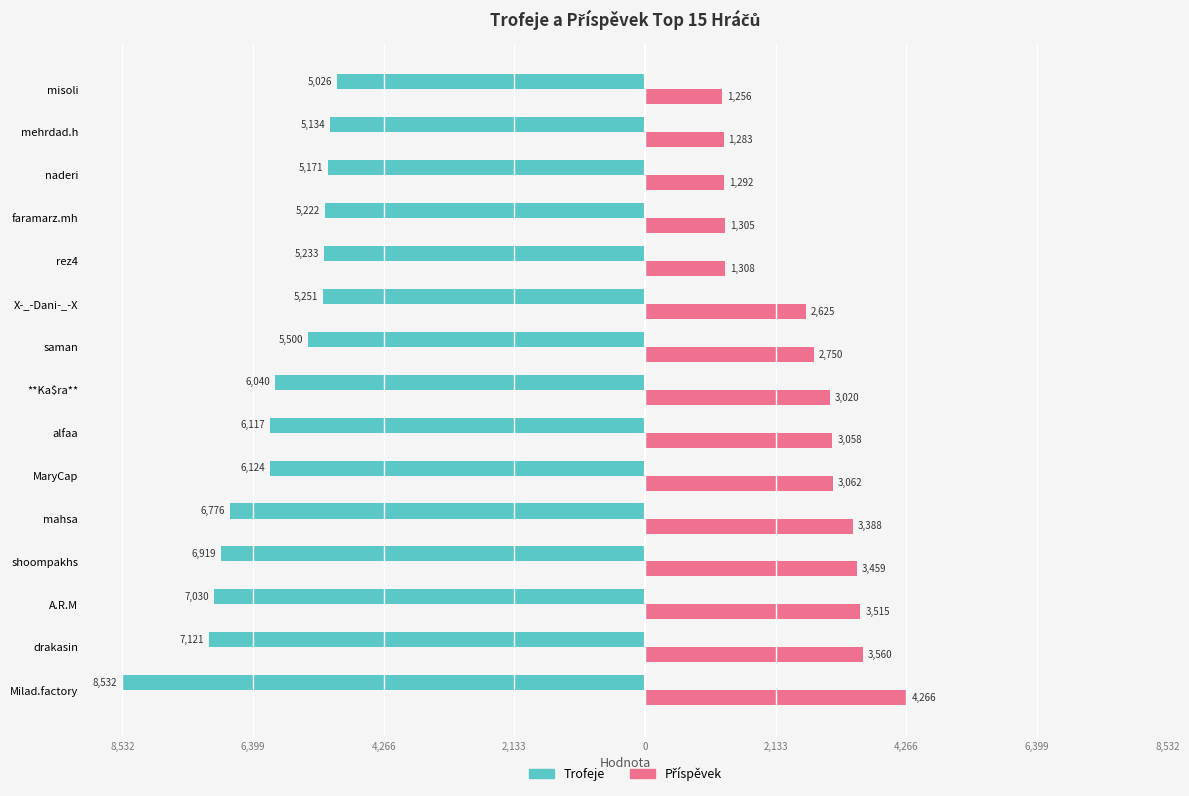

What is the difference between the maximum and minimum values in the Trofeje series?

3506